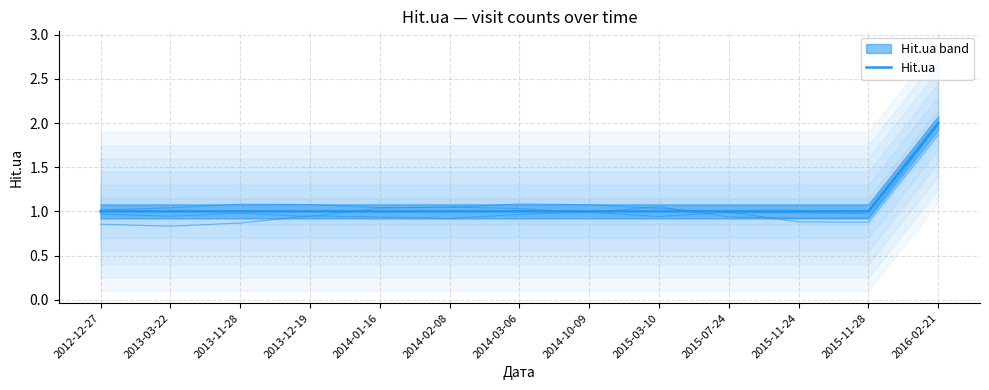

Is this an area chart (filled region under the line)?

No